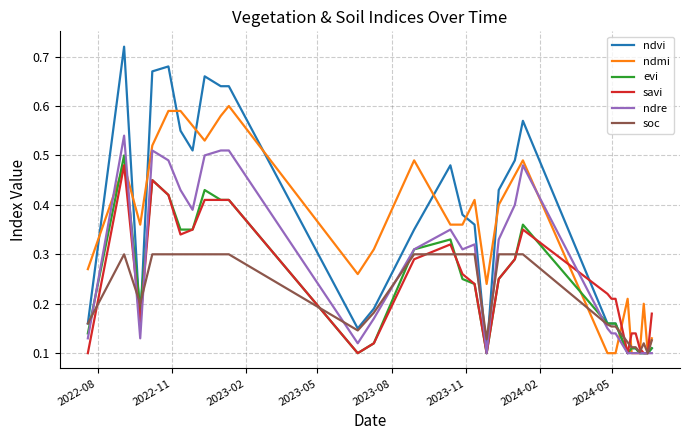

What are all the series names shown in the legend?

ndvi, ndmi, evi, savi, ndre, soc